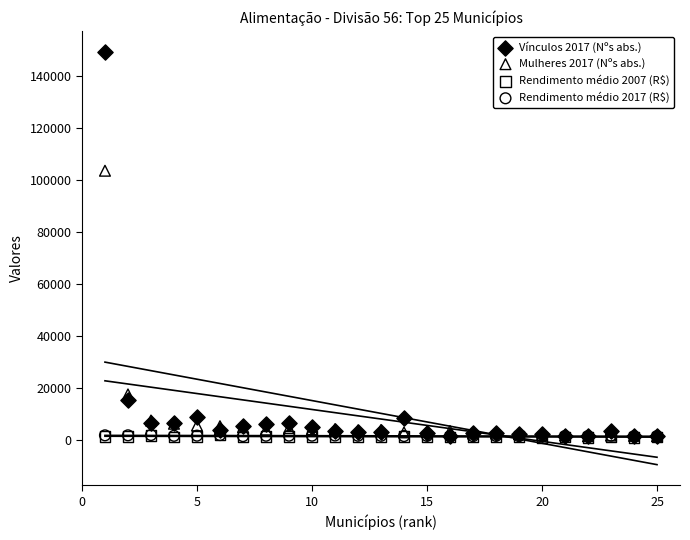

What are all the series names shown in the legend?

Vínculos 2017 (Nºs abs.), Mulheres 2017 (Nºs abs.), Rendimento médio 2007 (R$), Rendimento médio 2017 (R$)